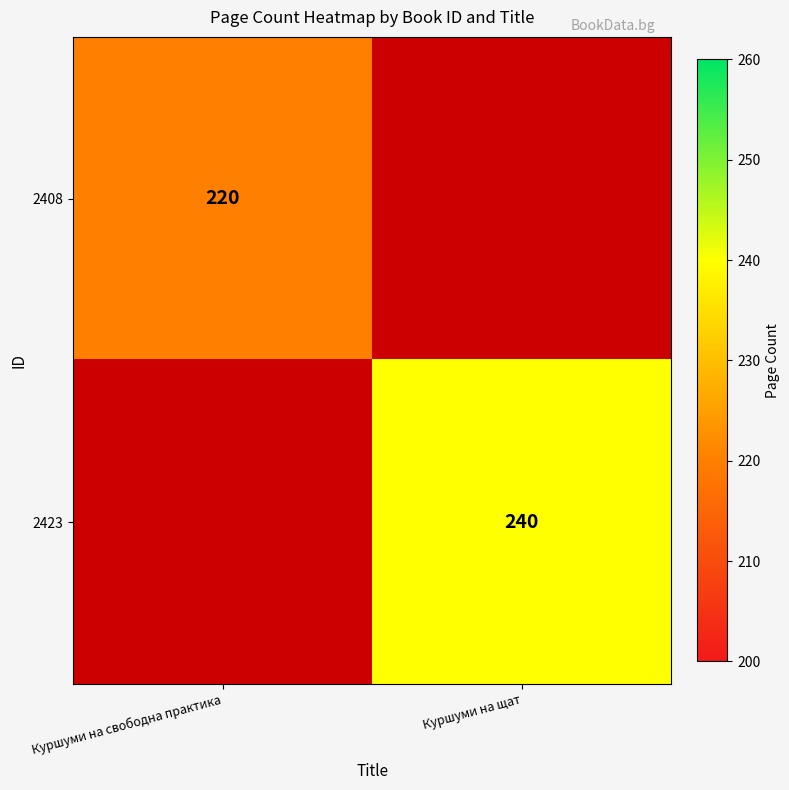

Is the value of 2408 at Куршуми на свободна практика greater than the value of 2423 at Куршуми на щат?

No